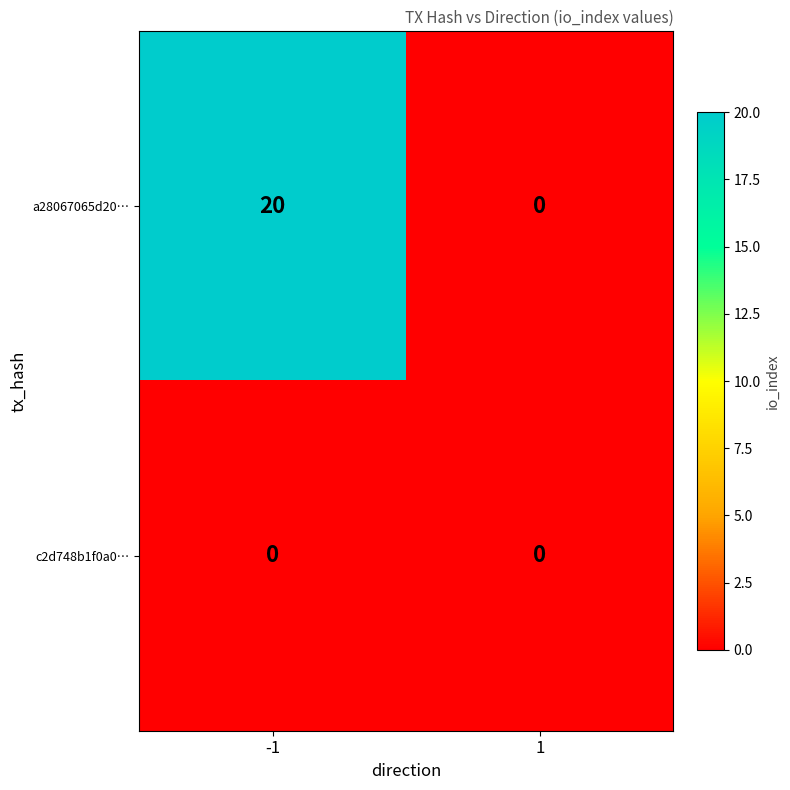

Reading left to right, extract all data points from this chart.

a28067065d20…: 20	0
c2d748b1f0a0…: 0	0